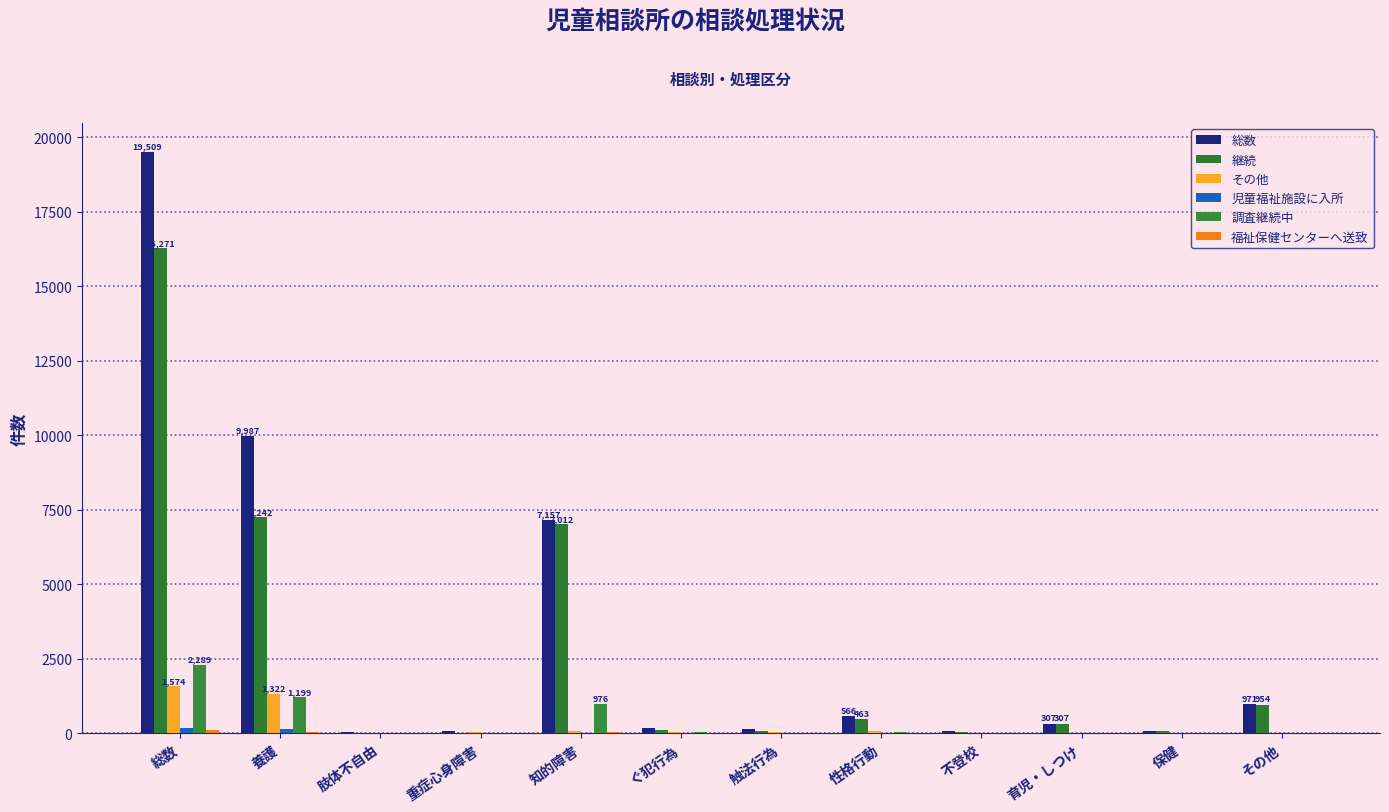

What is the difference between the maximum and second lowest values in the 総数 series?

19455